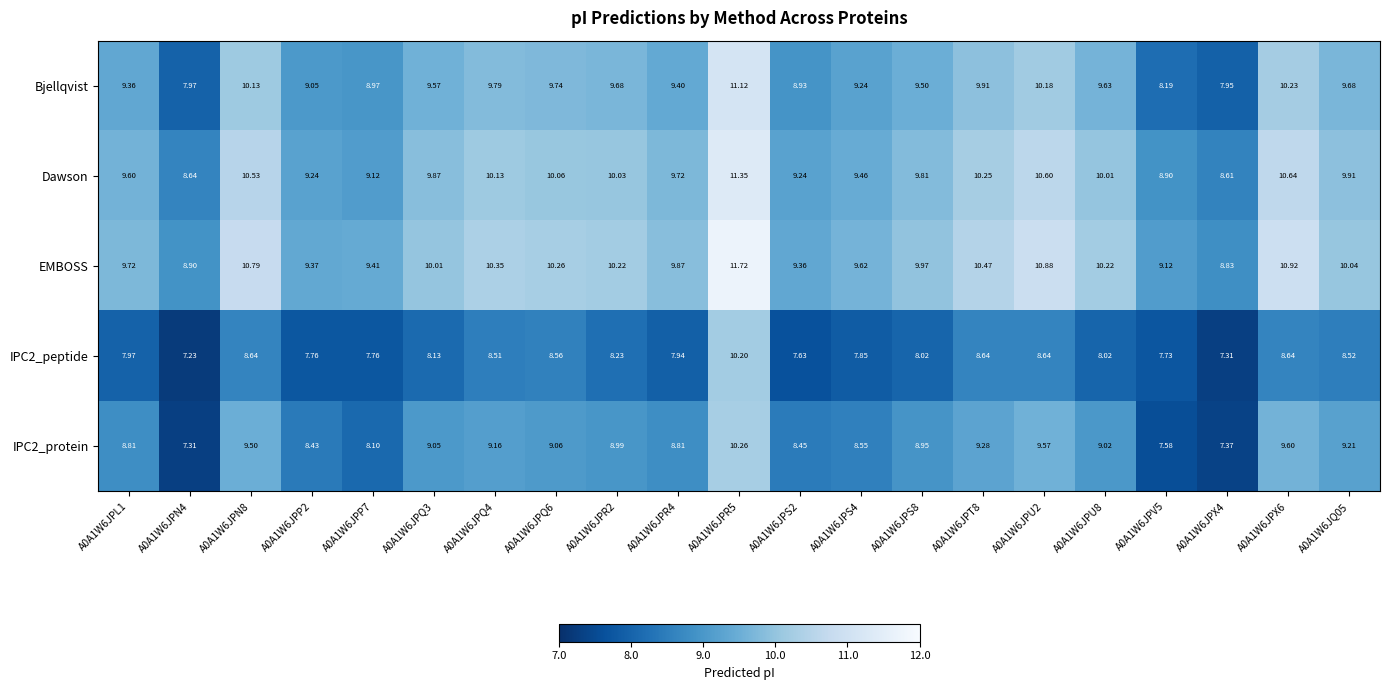

Is the value of Bjellqvist at A0A1W6JPS4 greater than the value of Dawson at A0A1W6JPR2?

No